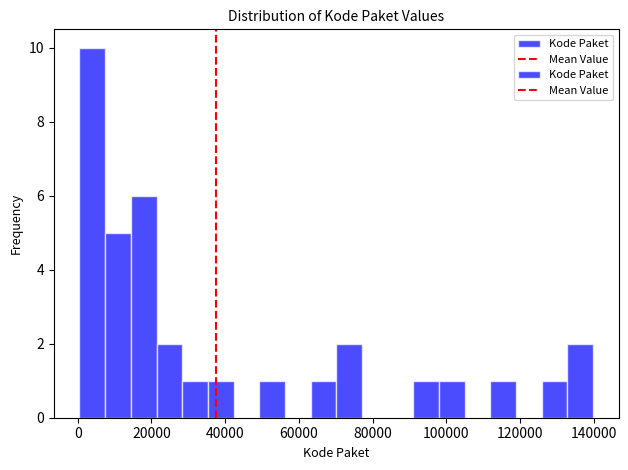

Read against the x-axis, roughly where is the centre of the tallest bar?

4000